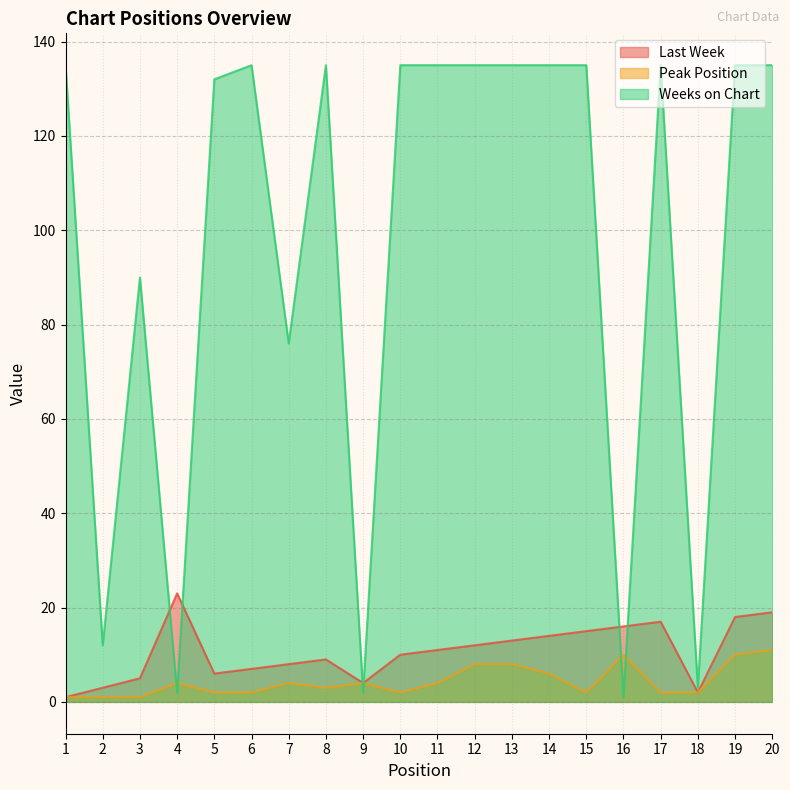

Which category has the lowest value across all series?

1